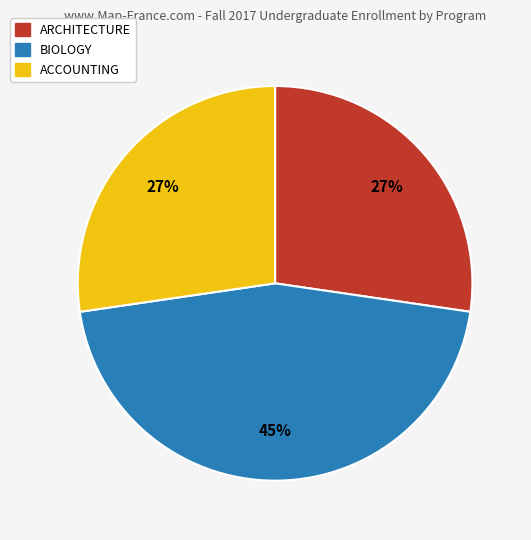

To the nearest percent, what is the difference between the ACCOUNTING and BIOLOGY slice percentages?

18%